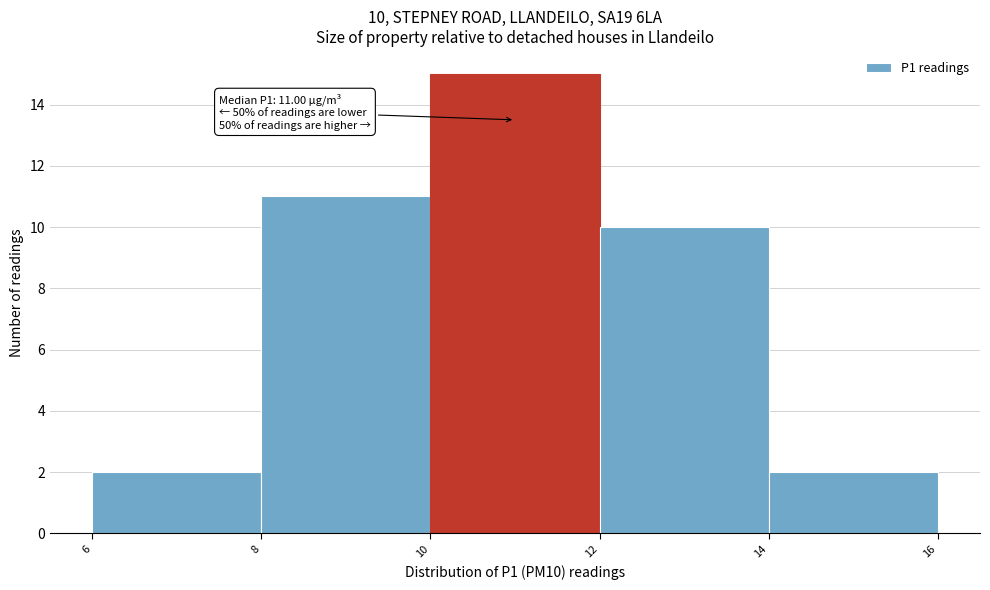

Over which range of the x-axis is the bar tallest?

10 to 12